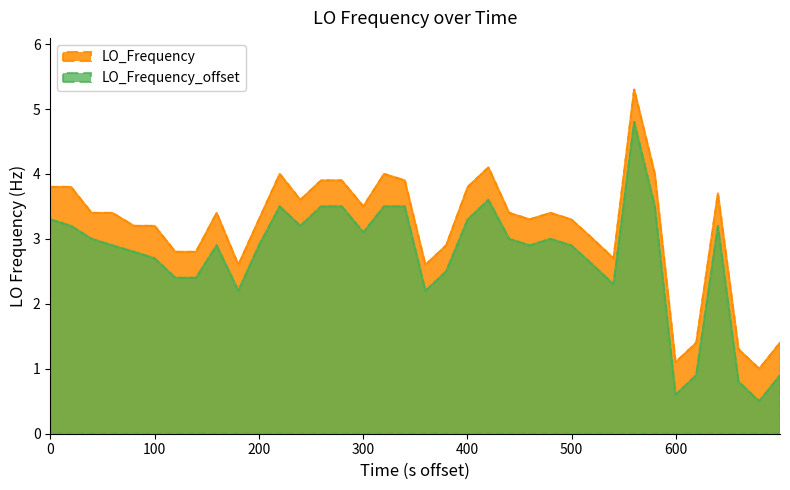

Rank the series by their maximum value, from highest to lowest.

LO_Frequency, LO_Frequency_offset